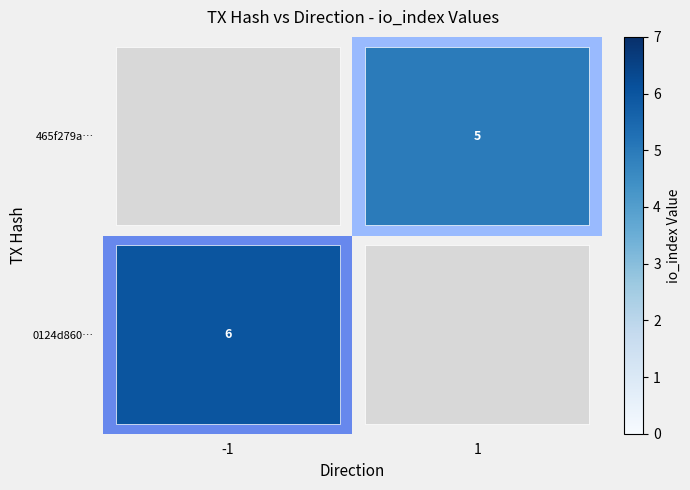

List the series in order of their overall mean, lowest first.

0124d860…, 465f279a…